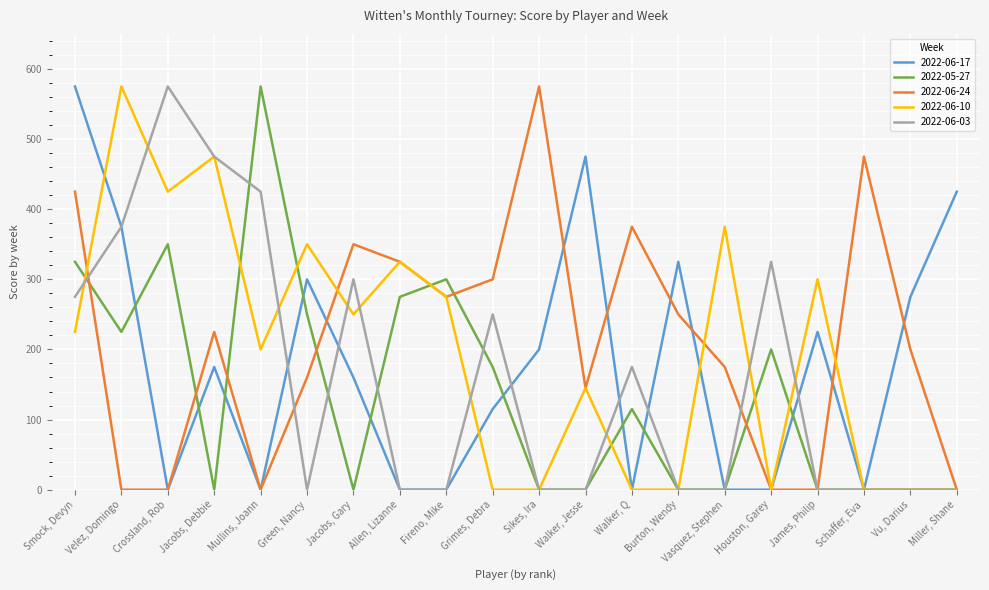

Count the number of data series in this chart.

5